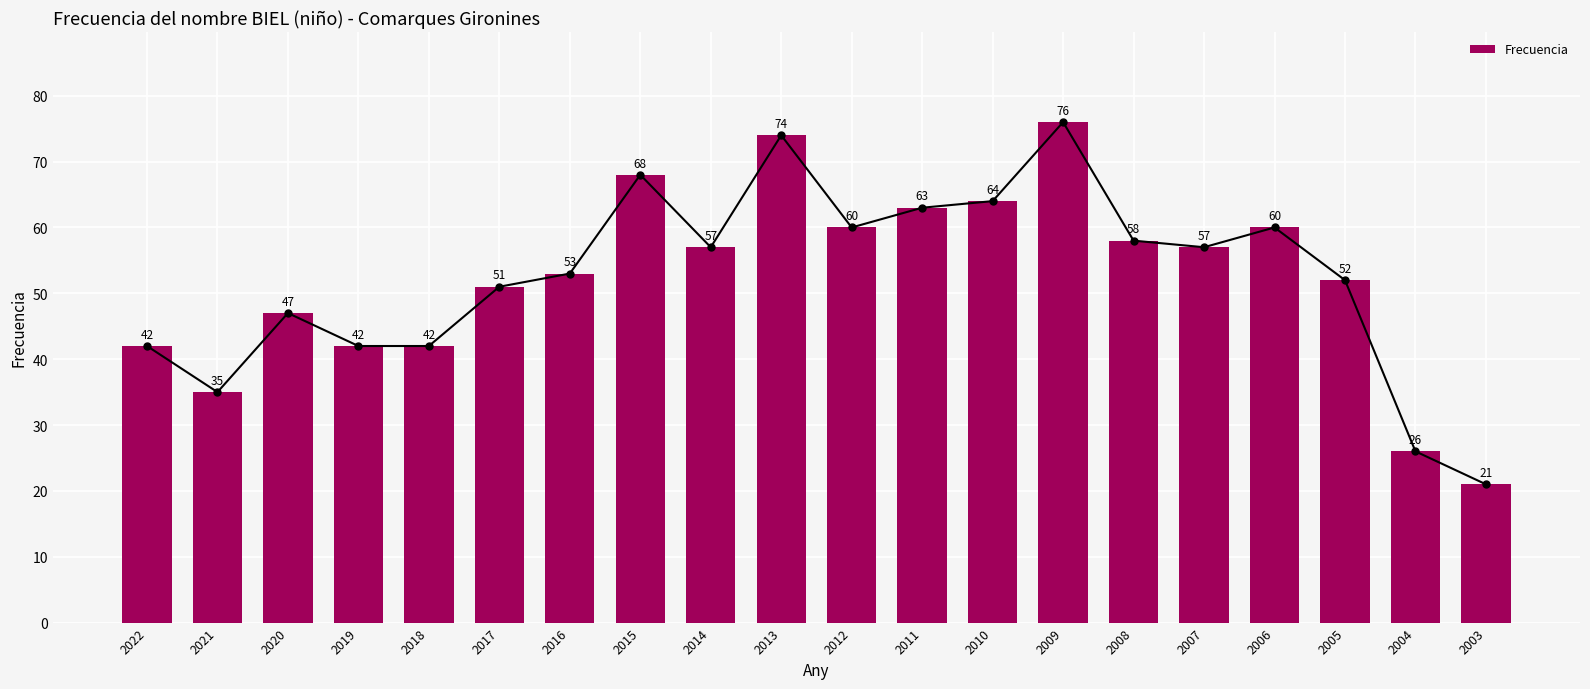

What is the greatest value displayed?

76